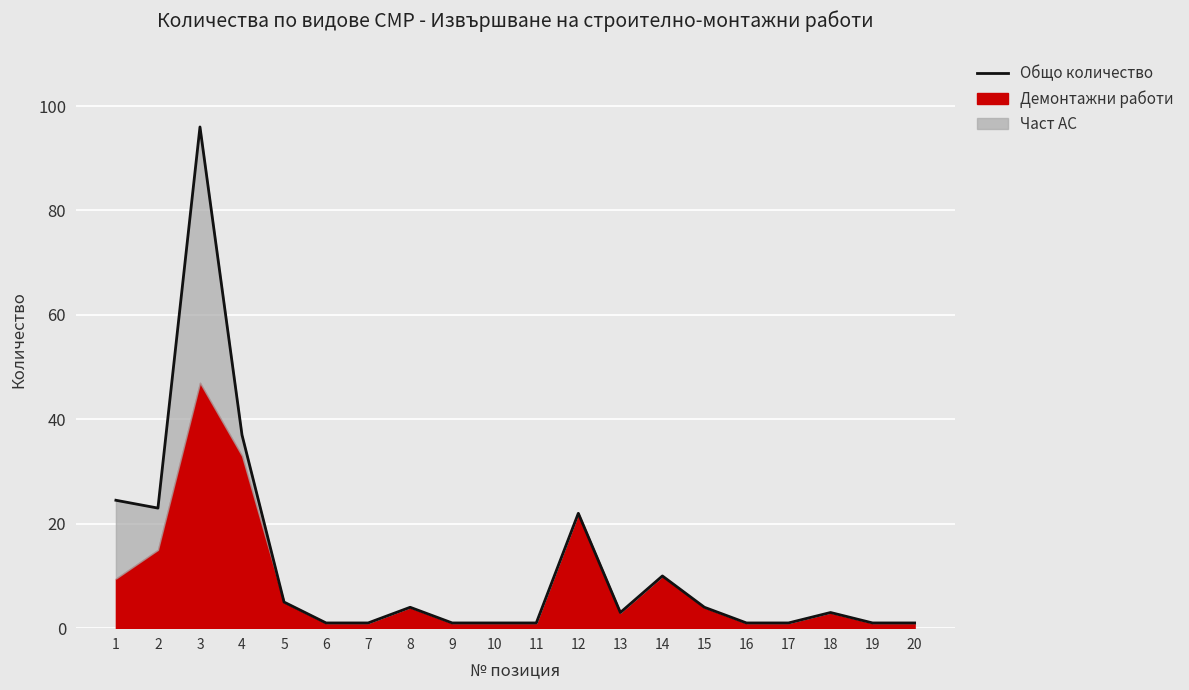

Which has a higher value, 14 or 18?

14